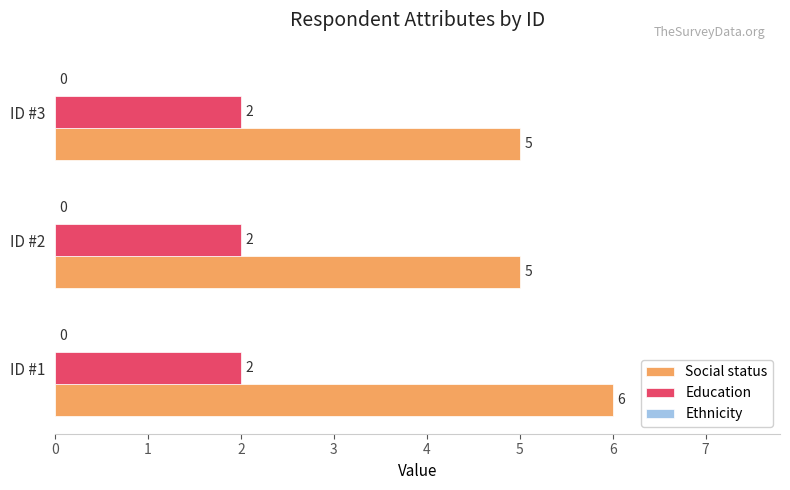

Rank the series by their average value, from highest to lowest.

Social status, Education